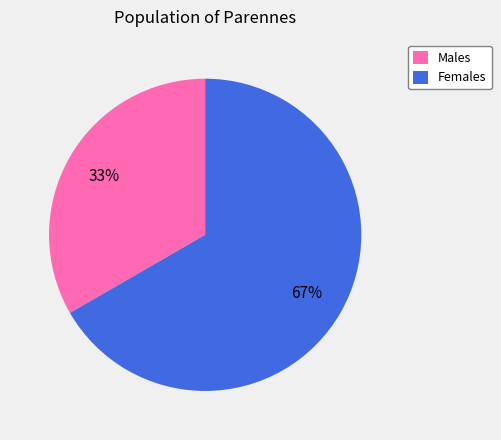

To the nearest percent, what portion does Females represent?

67%